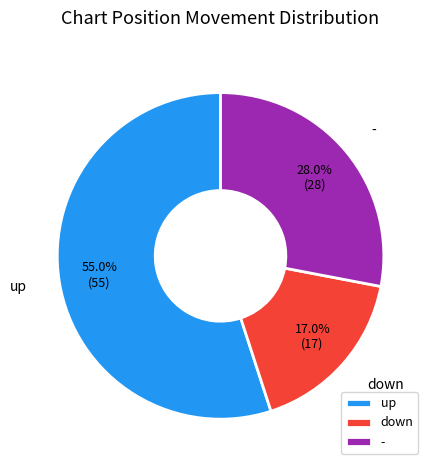

Which category has the smallest portion of the pie?

down